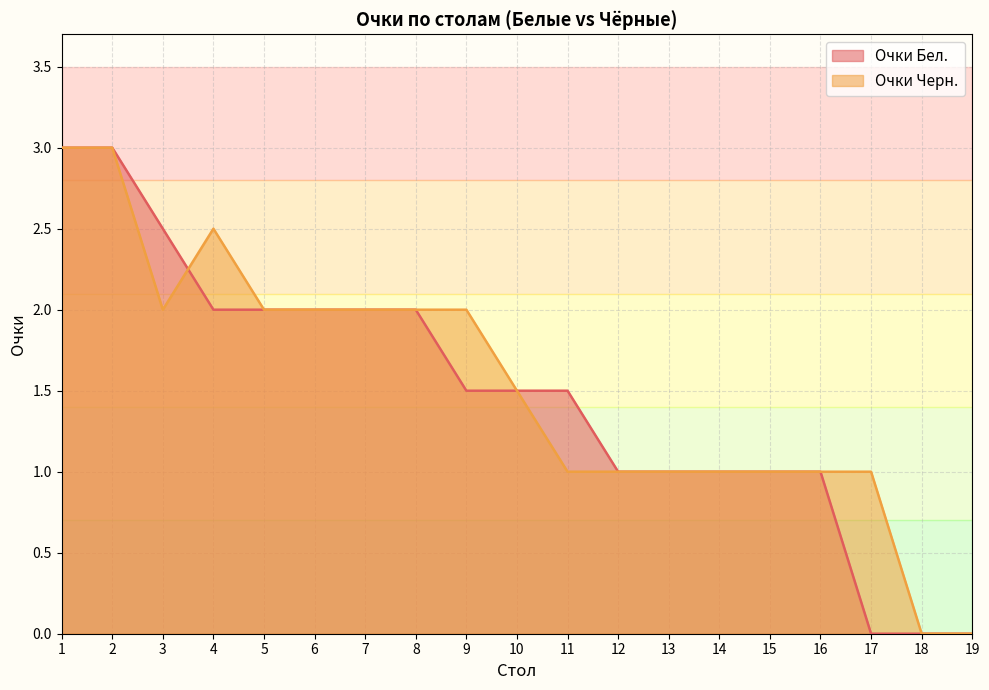

Rank the categories by Очки Бел. value from lowest to highest.

17, 18, 19, 12, 13, 14, 15, 16, 9, 10, 11, 4, 5, 6, 7, 8, 3, 1, 2